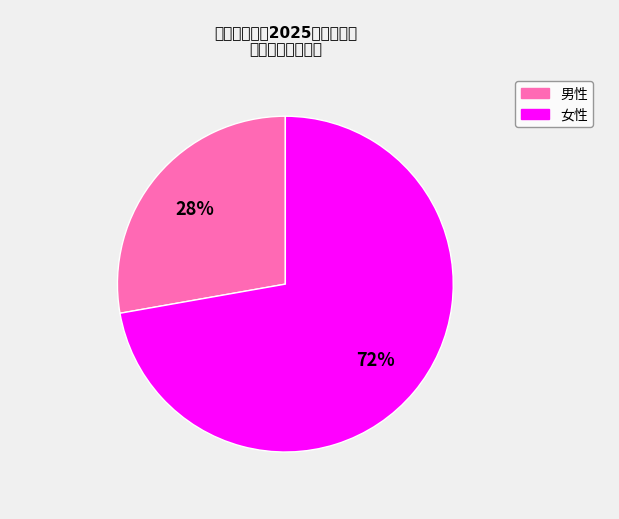

Count the number of slices in the pie.

2